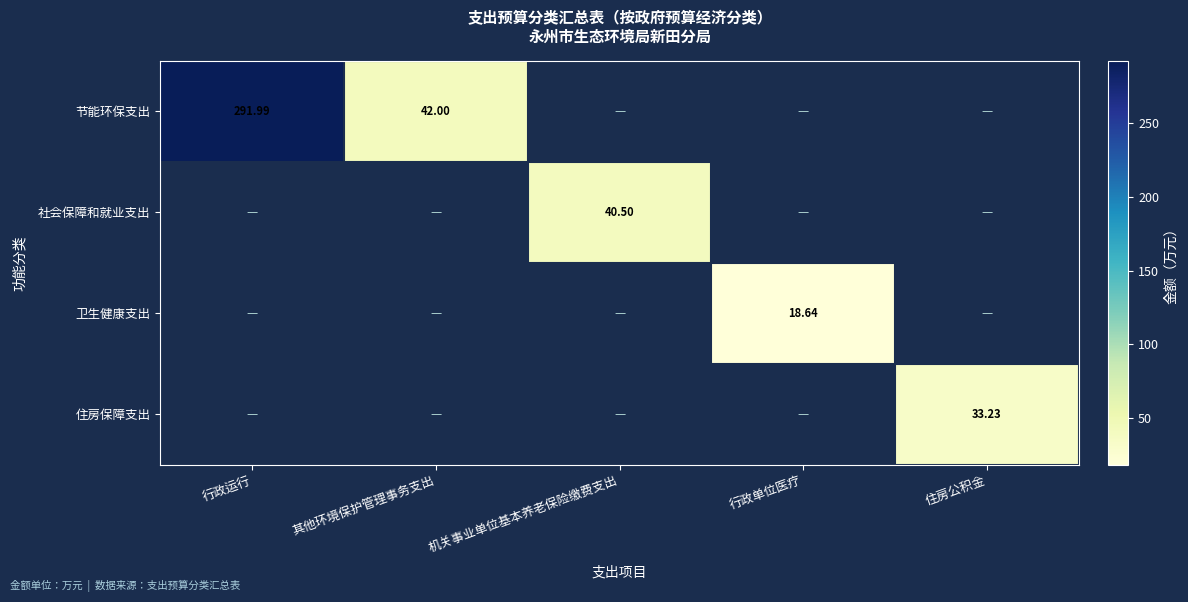

Read the 节能环保支出 value at 行政运行.

292.0